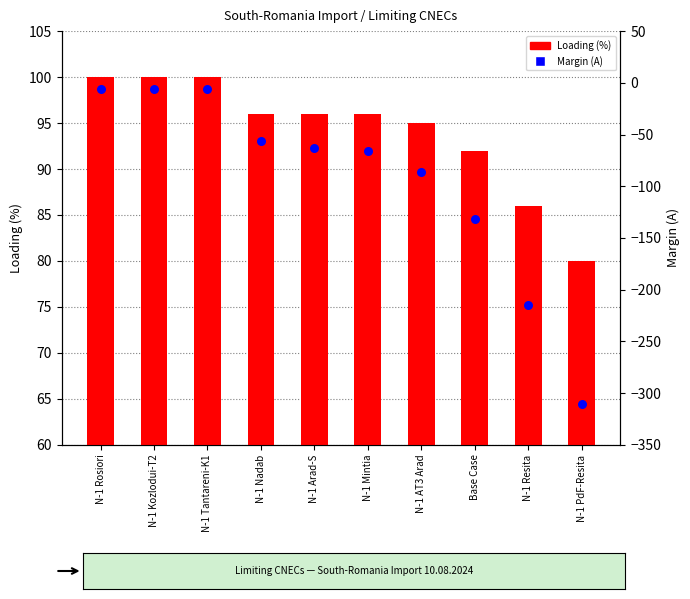

Which series contains the lowest Y value?

Margin (A)